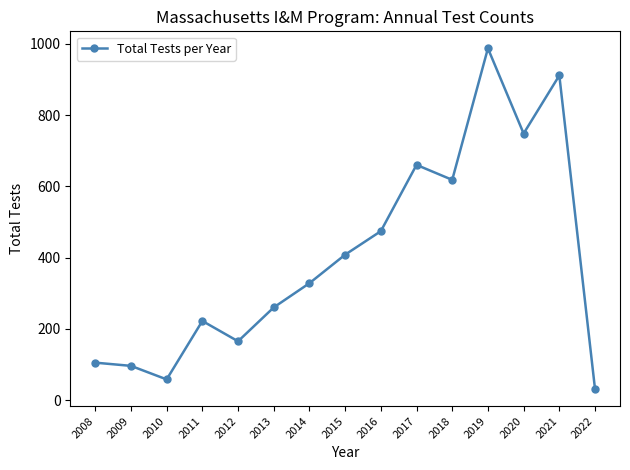

Which label corresponds to the largest value in the chart?

2019